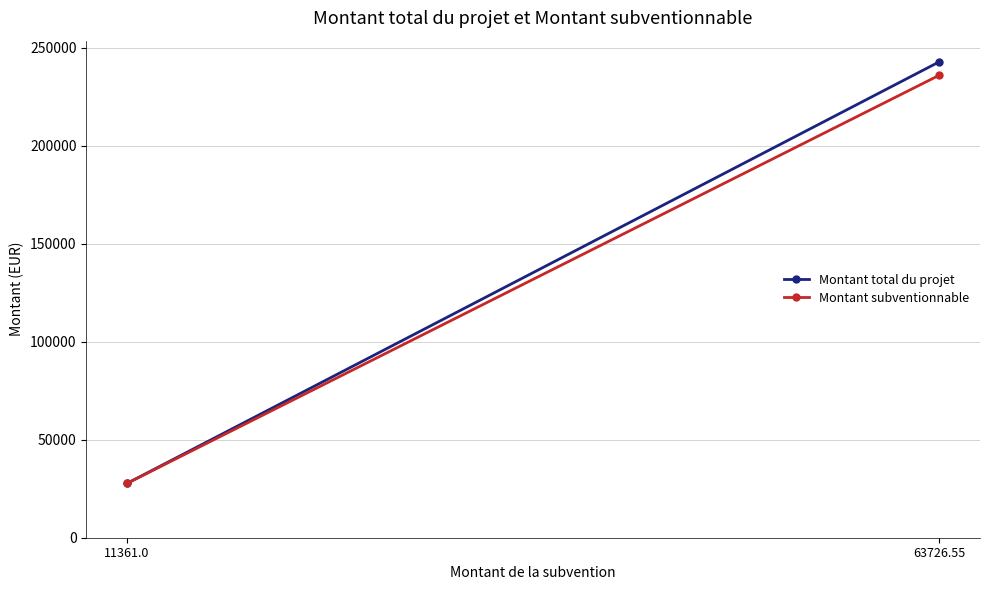

At which label does Montant subventionnable first exceed 236024?

63726.55